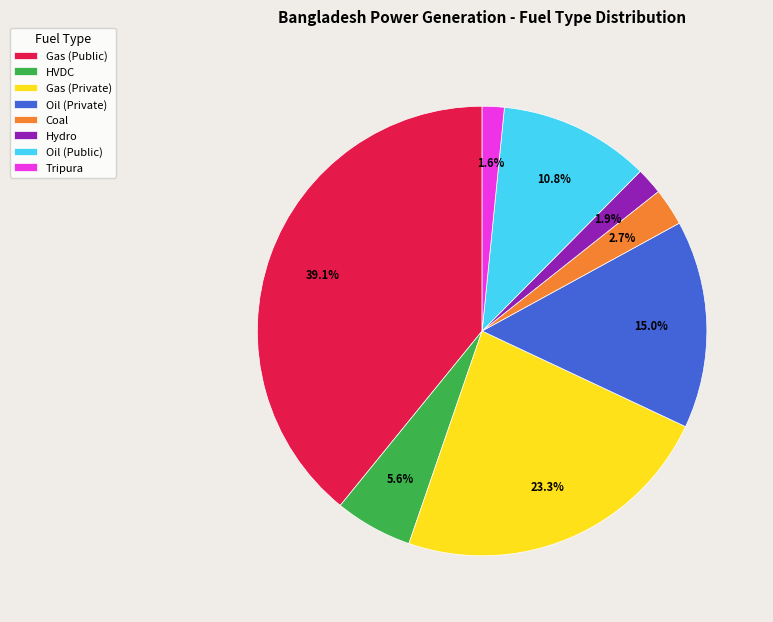

Between Oil (Public) and HVDC, which is larger?

Oil (Public)